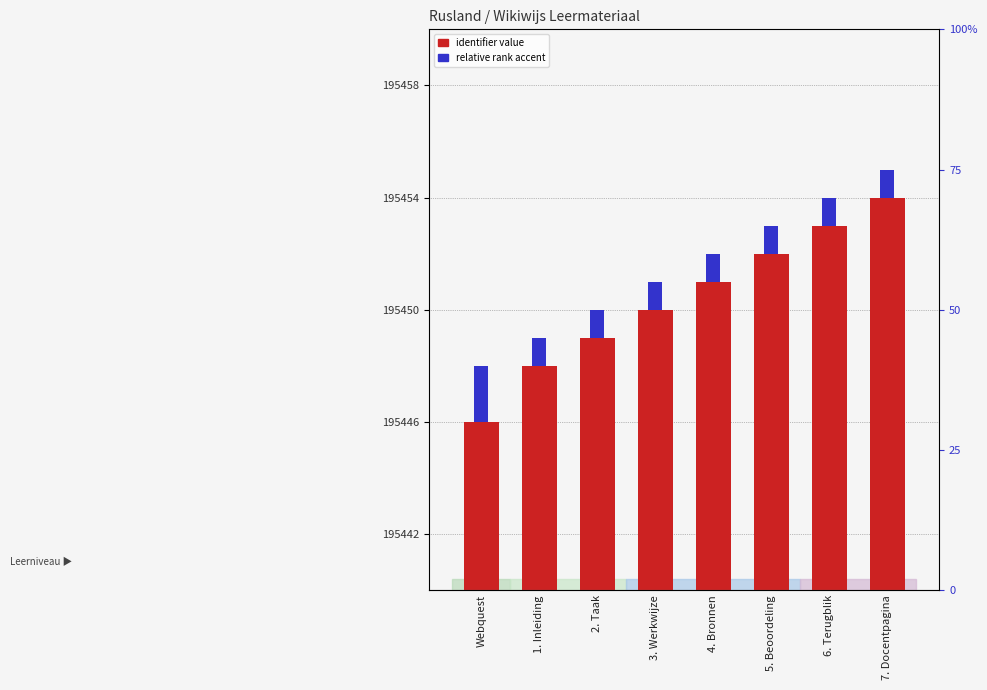

What is the difference between the identifier value values at 7. Docentpagina and 6. Terugblik?

1